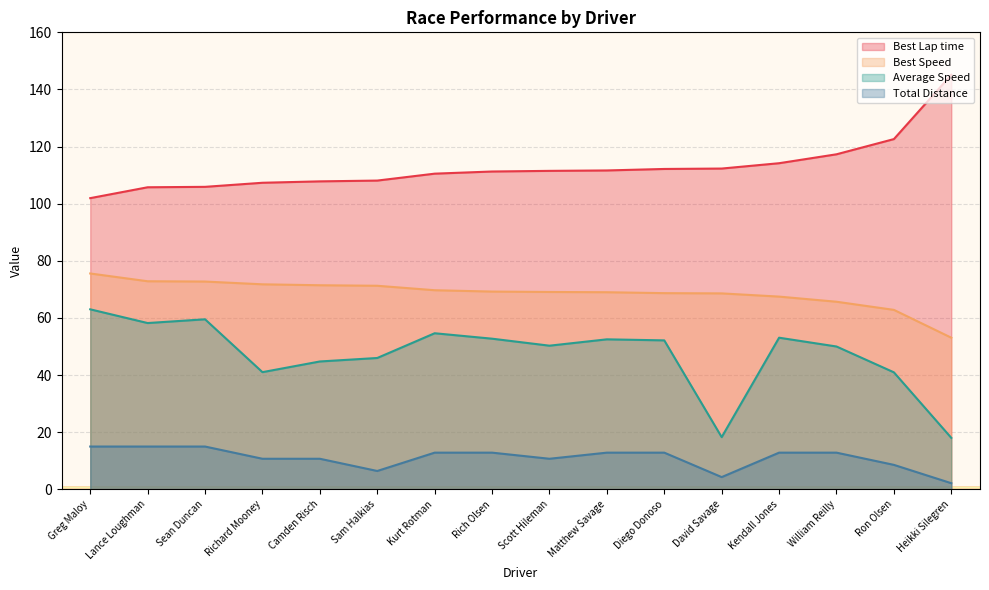

How many distinct data groups are displayed?

4